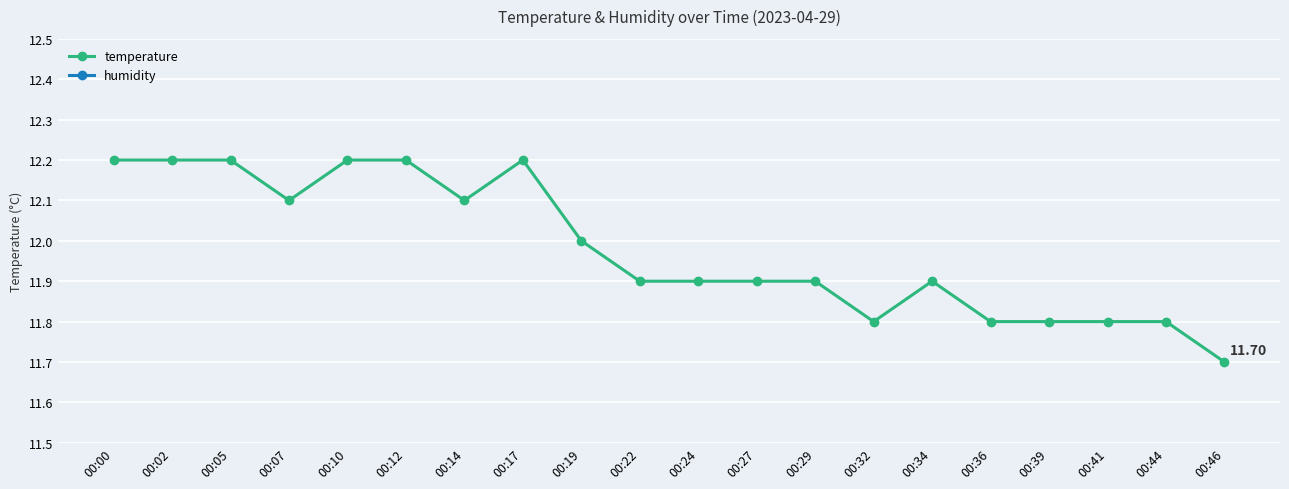

Count the number of data series in this chart.

2